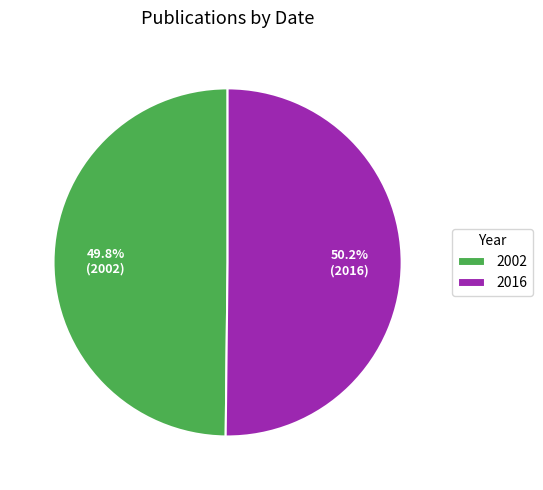

Is there any slice that represents more than half of the pie?

Yes